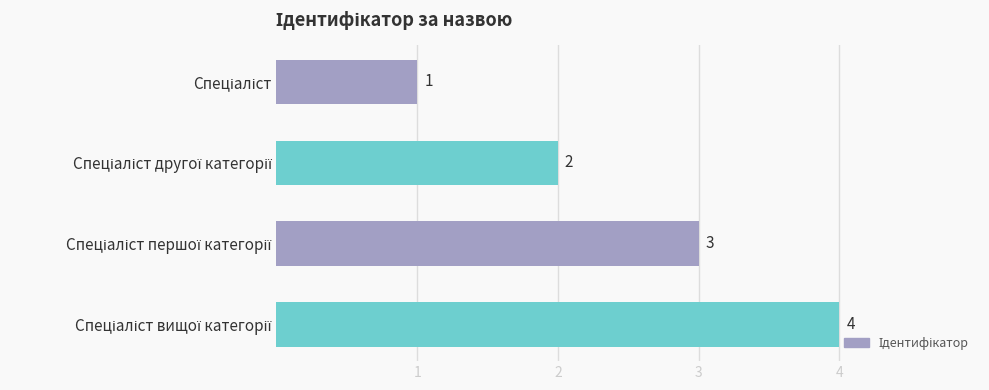

What is the maximum value shown in the chart?

4